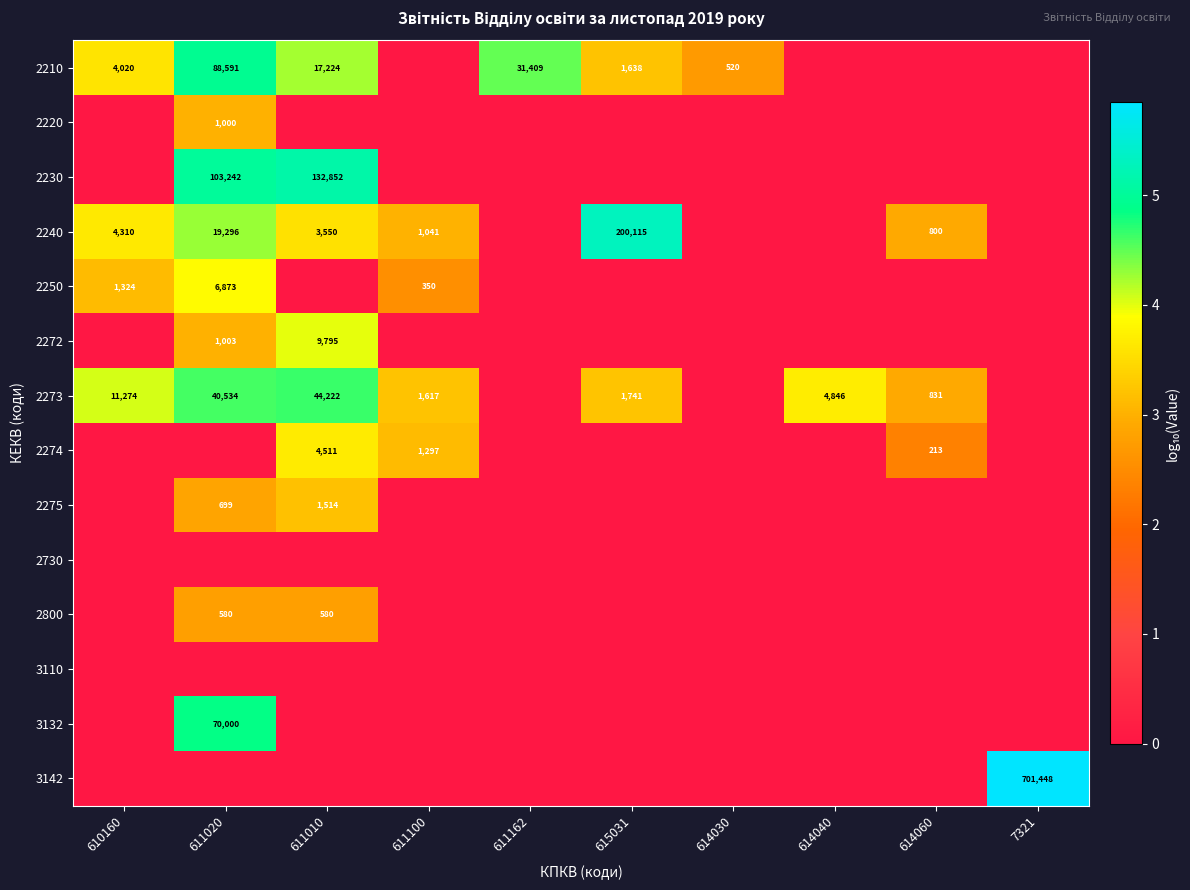

The value of 2240 at 614060 is 1280. True or false?

False